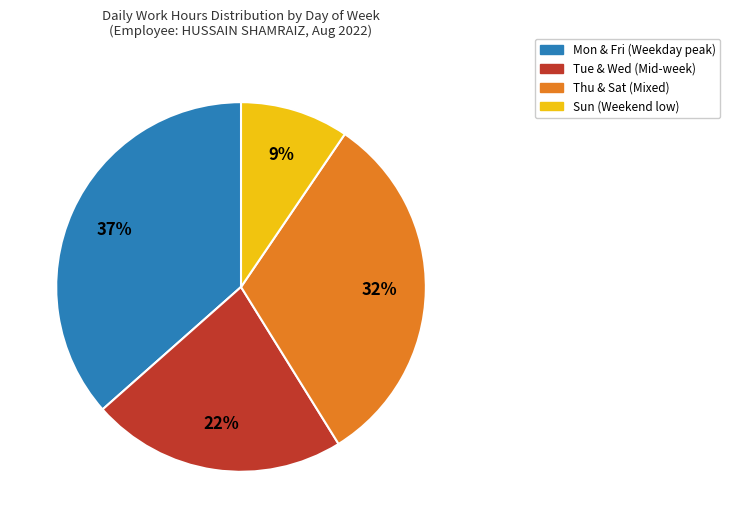

Is it true that Mon & Fri (Weekday peak) is 37% of the pie?

True